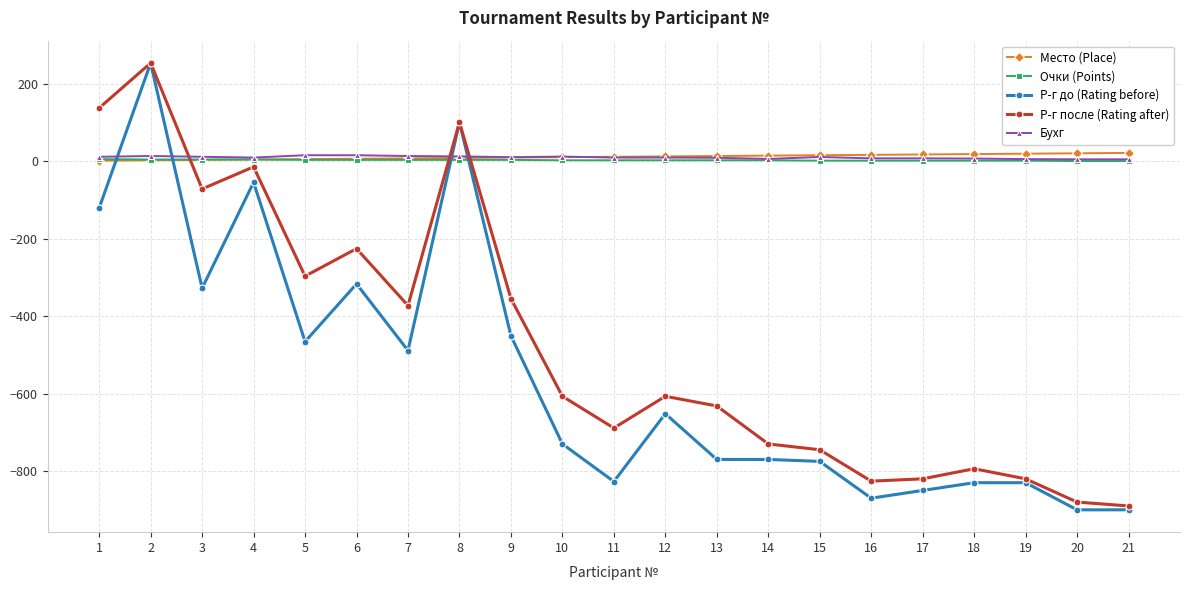

What is the maximum value for Р-г до (Rating before)?

253.0